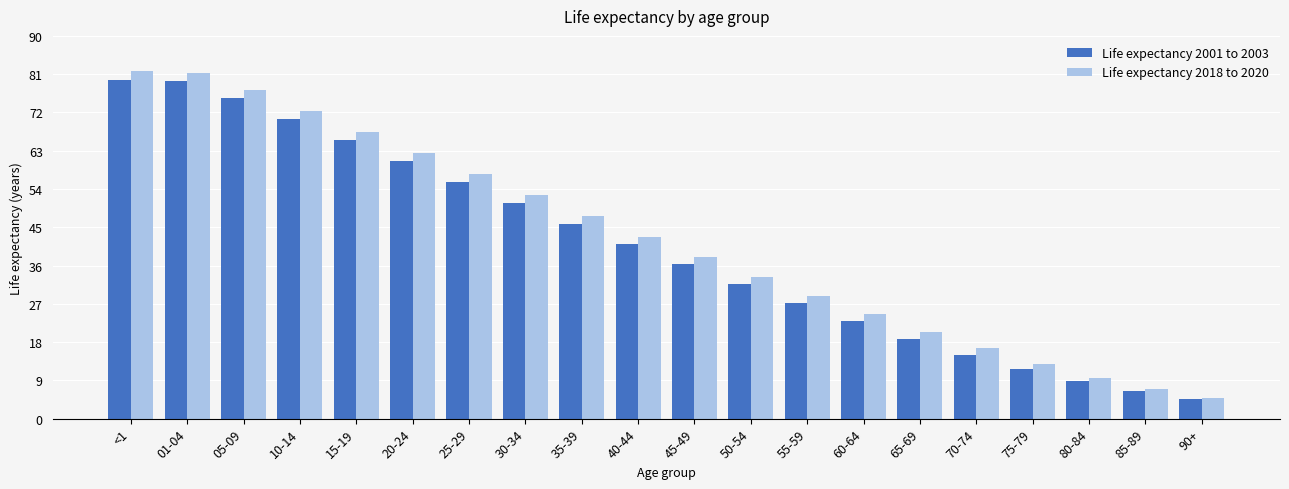

Rank the series by their average value, from lowest to highest.

Life expectancy 2001 to 2003, Life expectancy 2018 to 2020